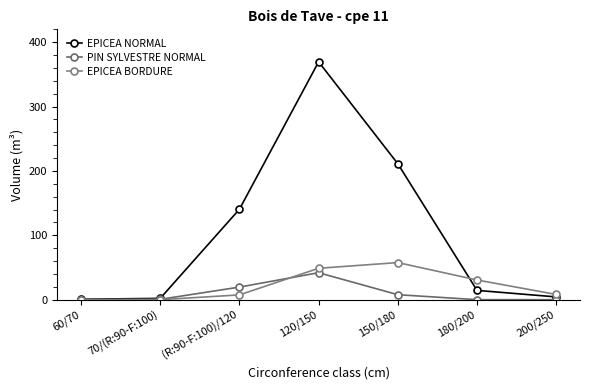

How many lines are shown in the chart?

3